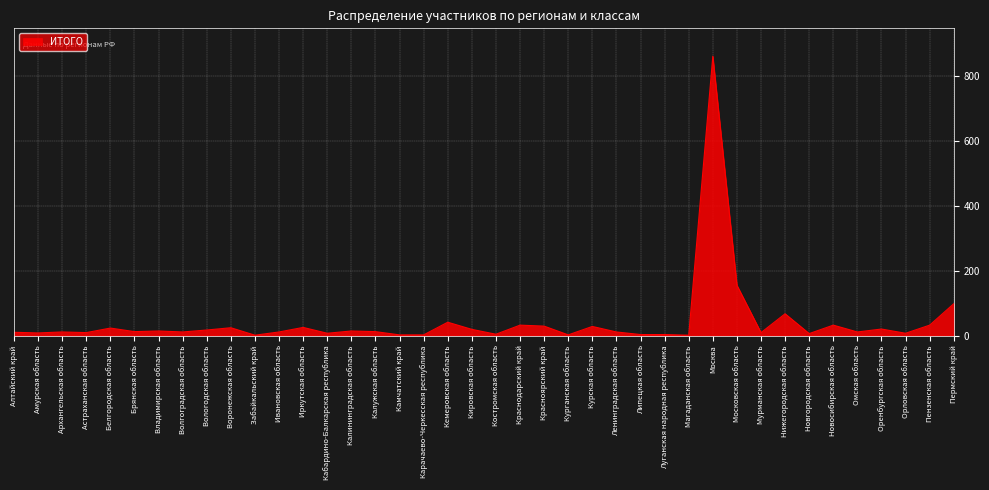

What is the greatest value displayed?

860